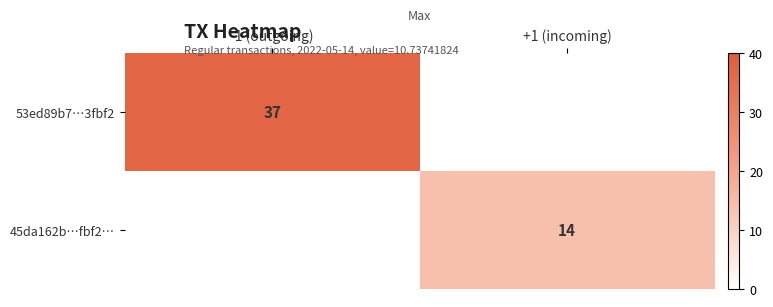

The 53ed89b7…3fbf2 series shows 65 at -1 (outgoing). True or false?

False